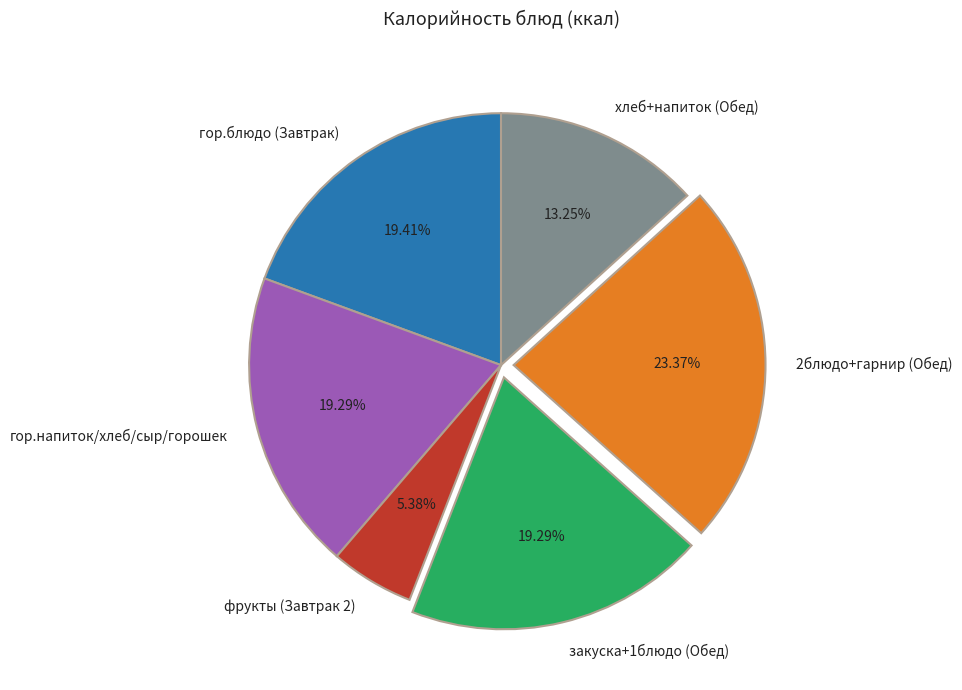

How many segments does this pie chart have?

6